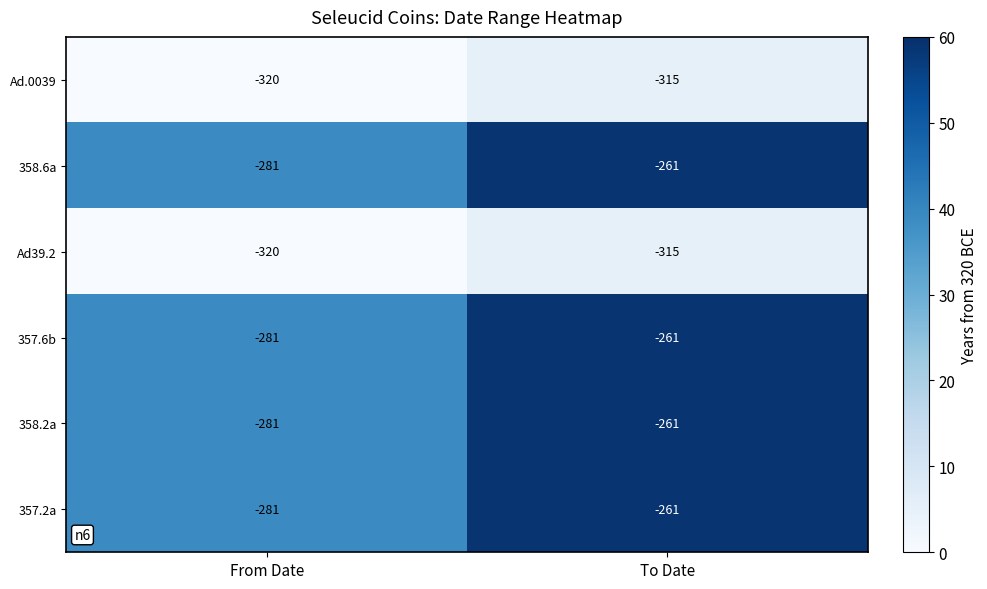

What is the sum of the 358.6a values at From Date and To Date?

98